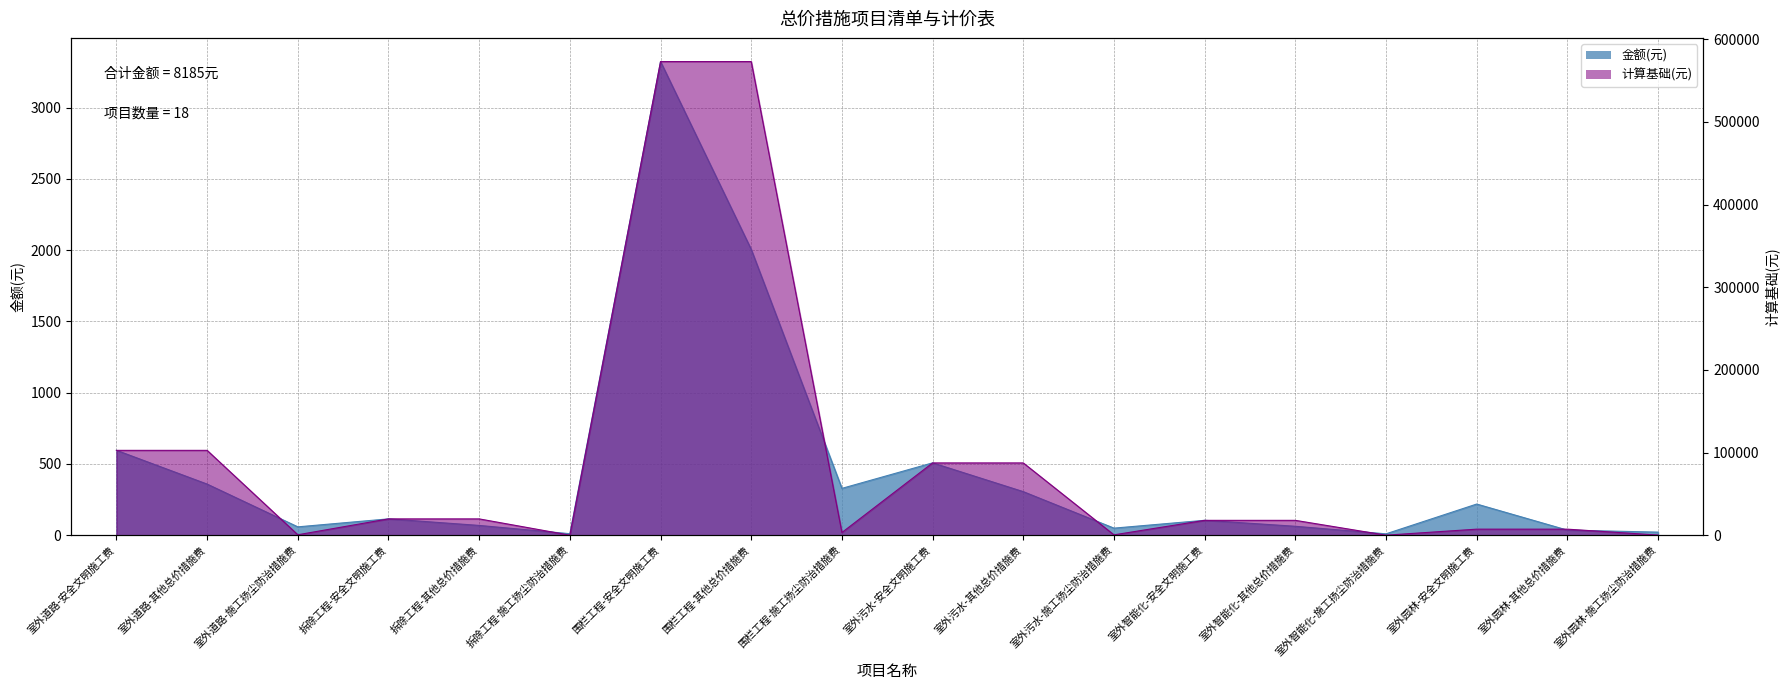

What is the value of the 计算基础(元) point at the 1st from the left?

102702